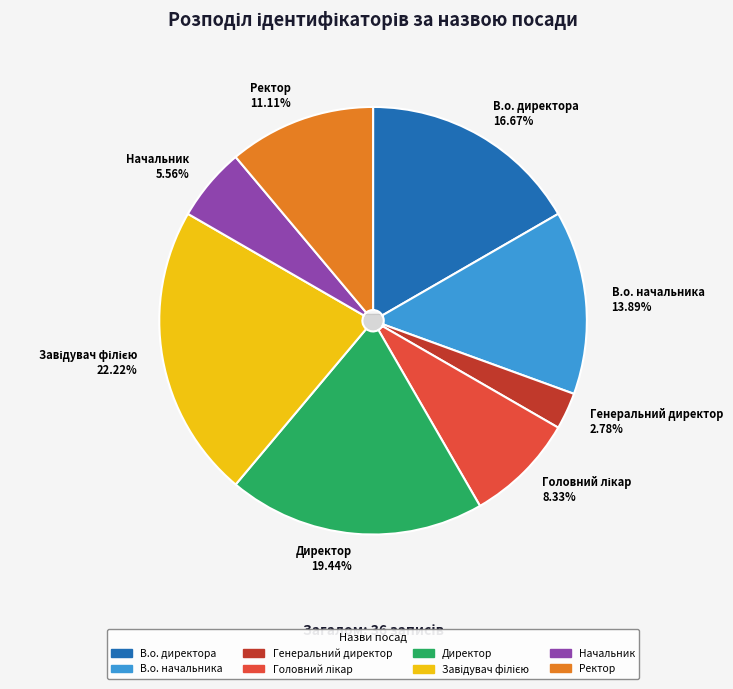

Does В.о. начальника represent more than half of the total?

No